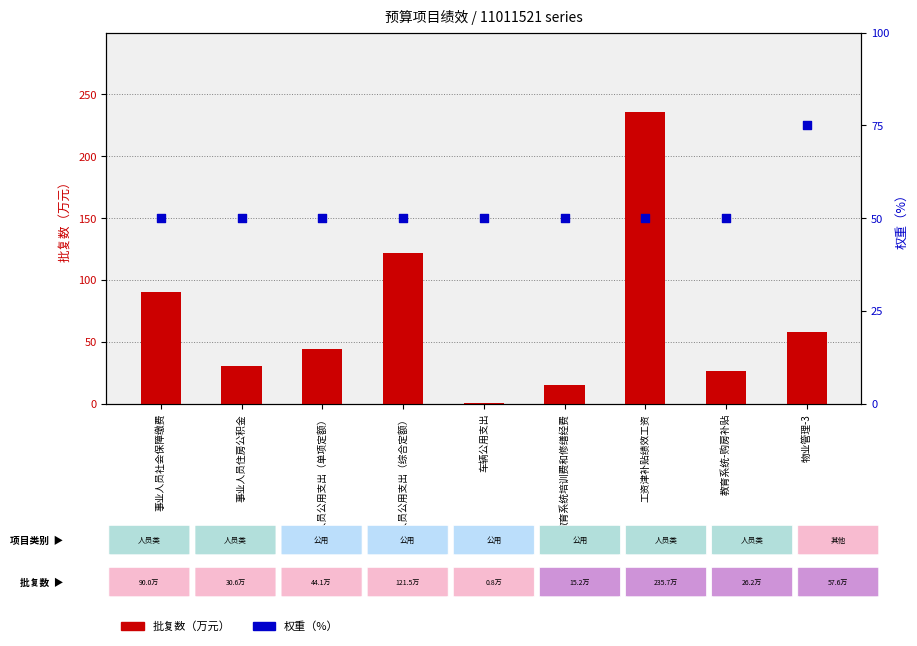

Which series has the largest total across all categories?

批复数（万元）